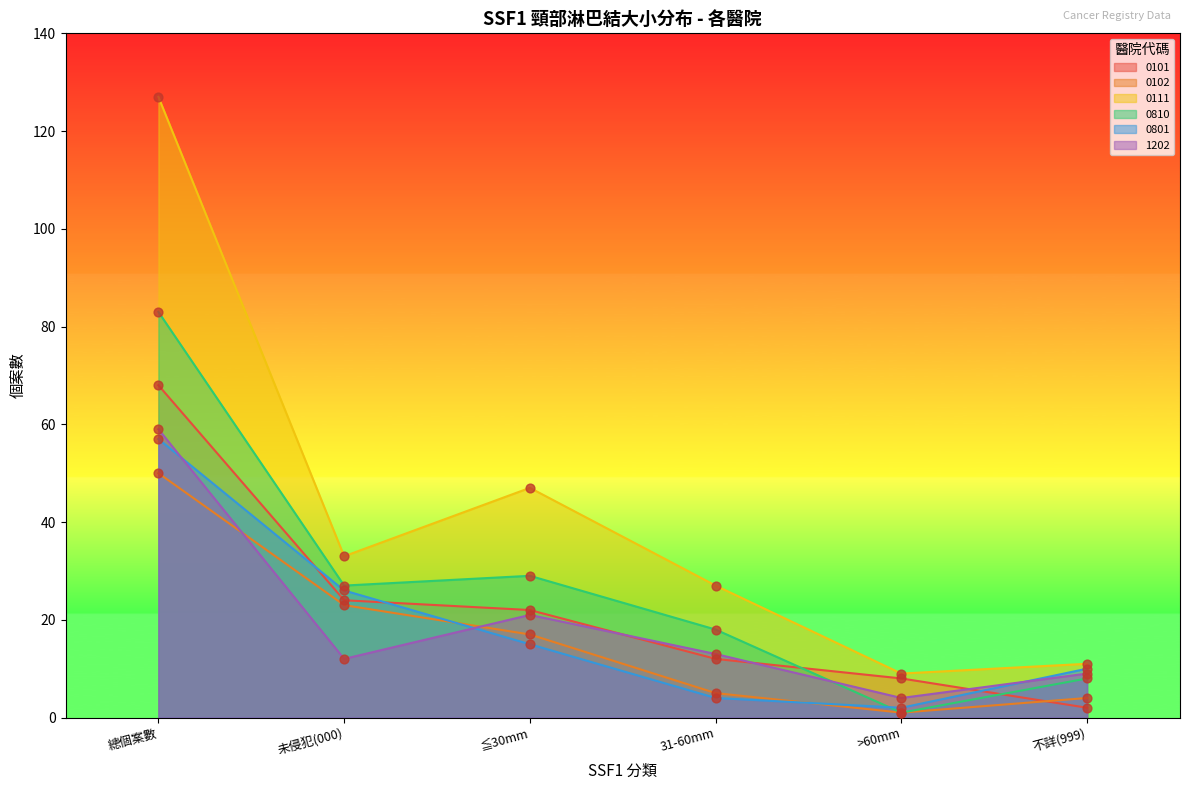

What is the total value across all series at 總個案數?

444